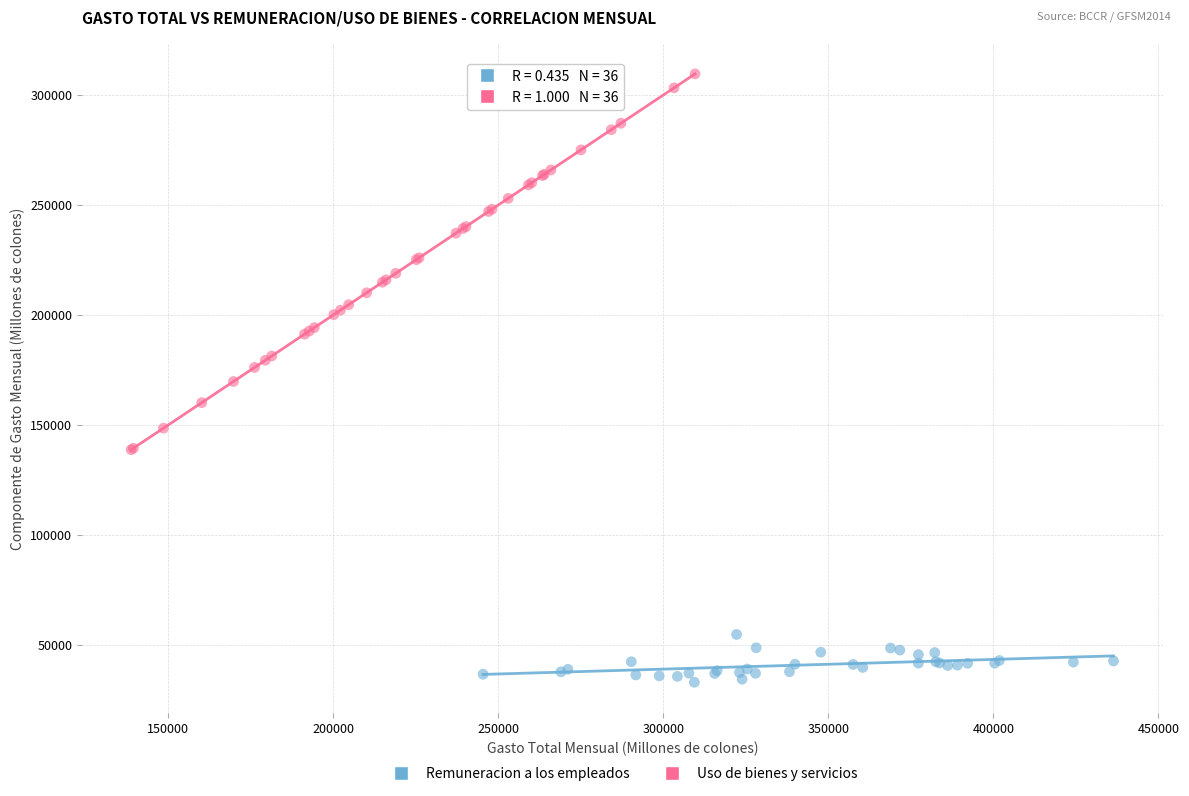

Which series reaches the maximum Y coordinate?

Uso de bienes y servicios